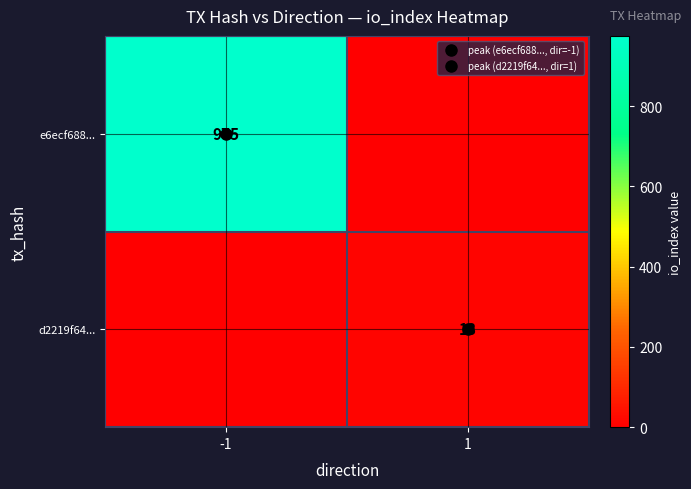

What is the difference between the e6ecf688... values at -1 and 1?

975